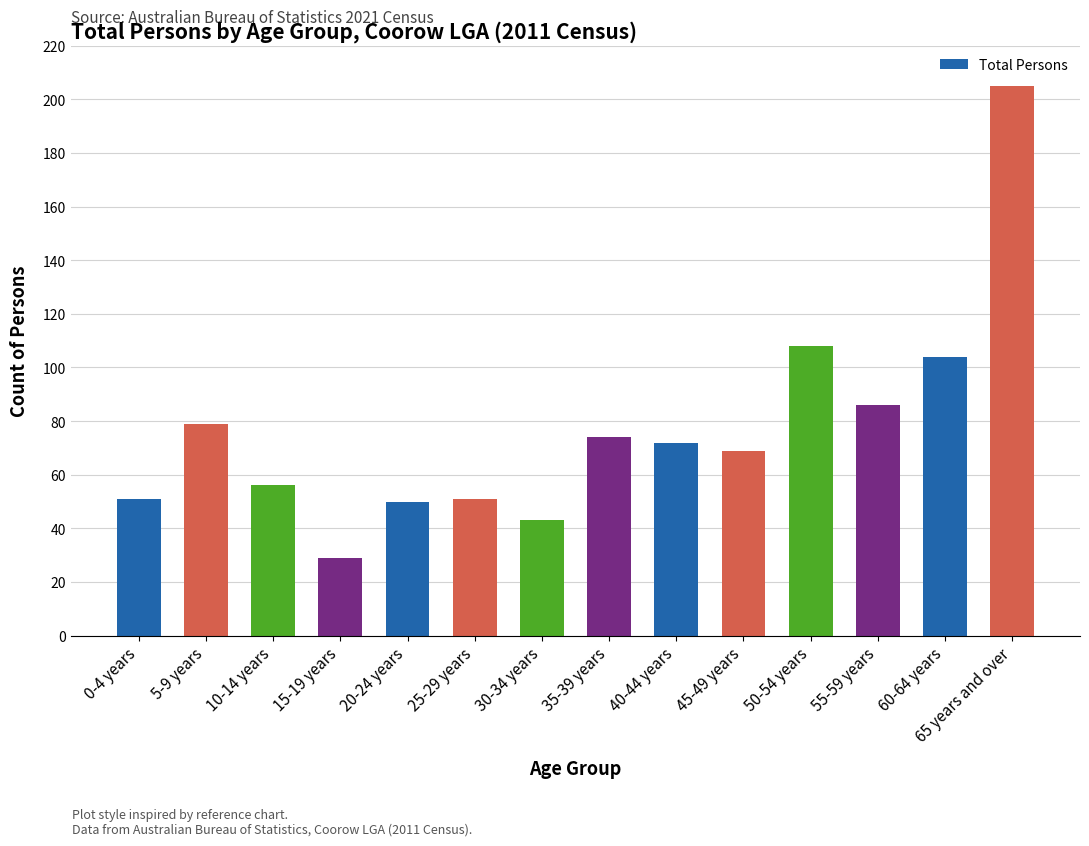

What is the sum of all values?

1077